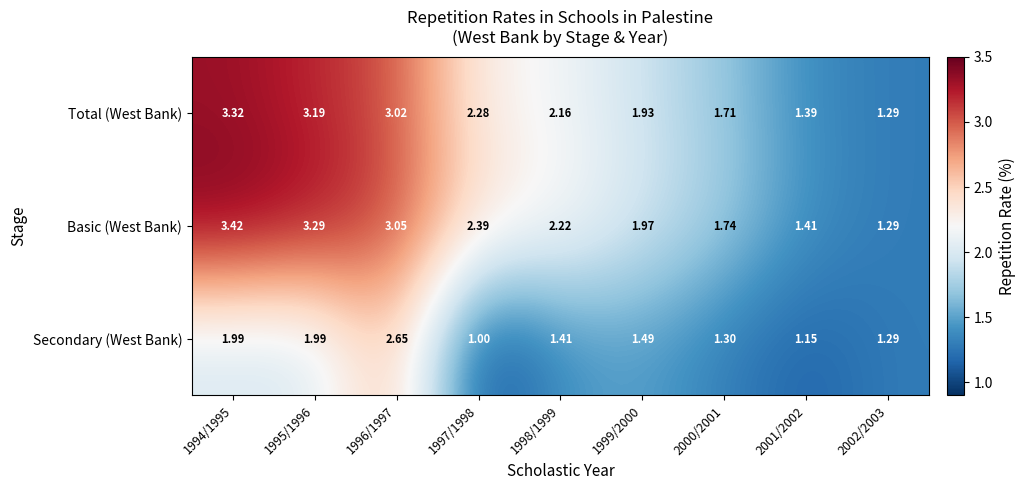

Which series has the largest total across all categories?

Basic (West Bank)